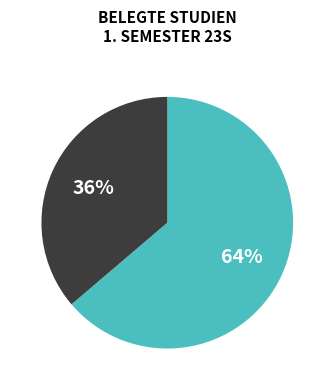

Is there any slice that represents more than half of the pie?

Yes